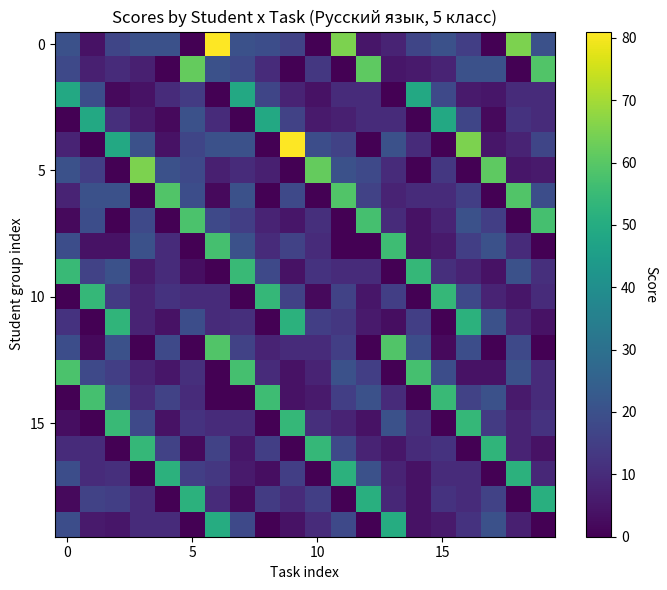

At how many categories does at least one series exceed 8?

20